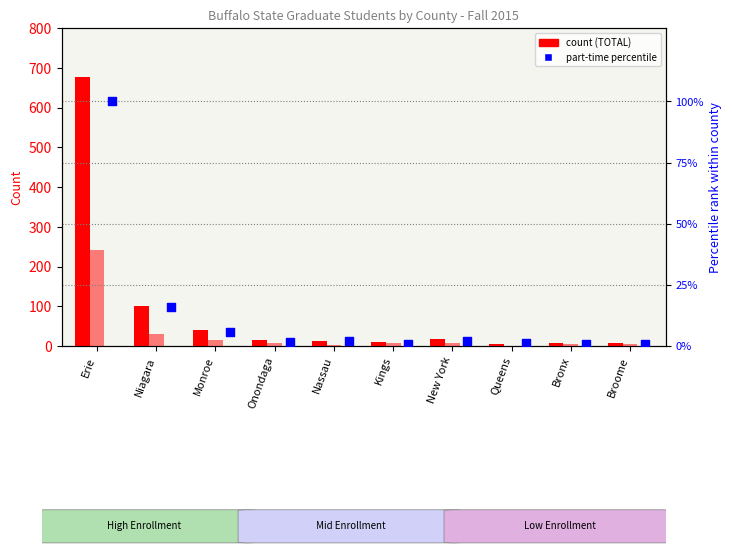

Is the value of FULL TIME at Nassau greater than the value of TOTAL at Monroe?

No